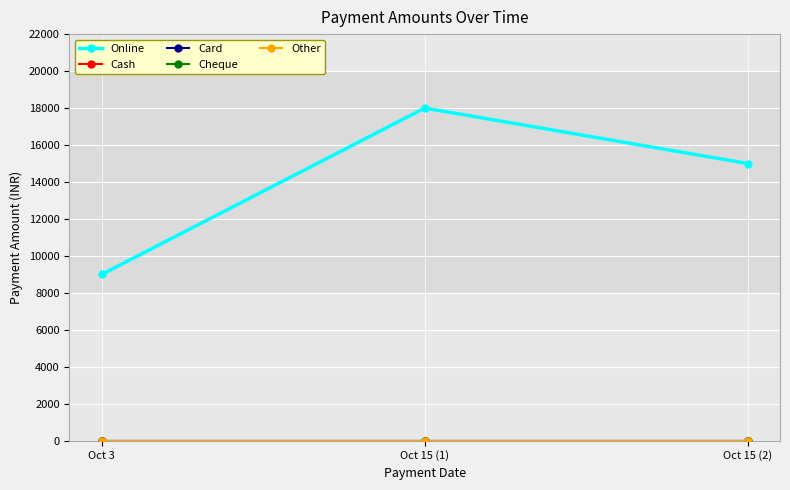

Reading left to right, transcribe all the data shown in this chart.

Online: Oct 3=9000	Oct 15 (1)=18000	Oct 15 (2)=15000
Cash: Oct 3=0	Oct 15 (1)=0	Oct 15 (2)=0
Card: Oct 3=0	Oct 15 (1)=0	Oct 15 (2)=0
Cheque: Oct 3=0	Oct 15 (1)=0	Oct 15 (2)=0
Other: Oct 3=0	Oct 15 (1)=0	Oct 15 (2)=0